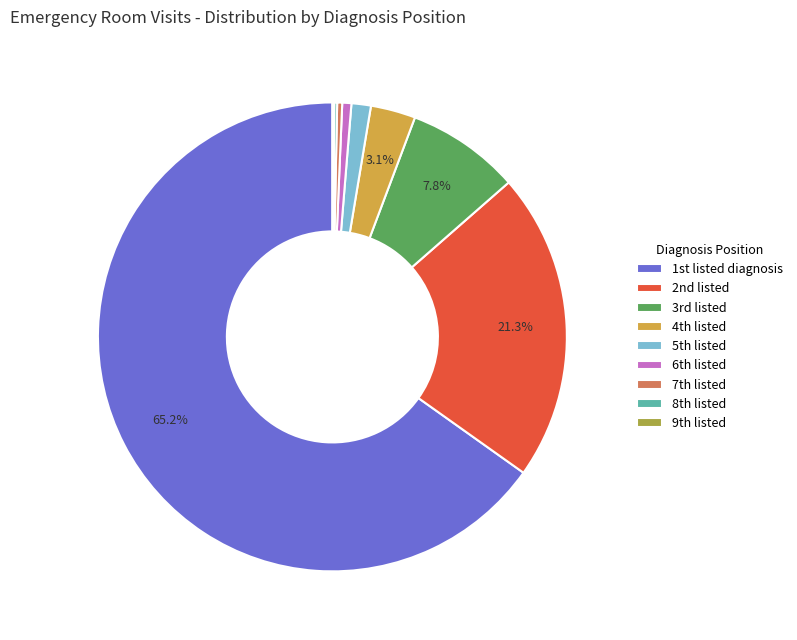

Which category accounts for the majority?

1st listed diagnosis